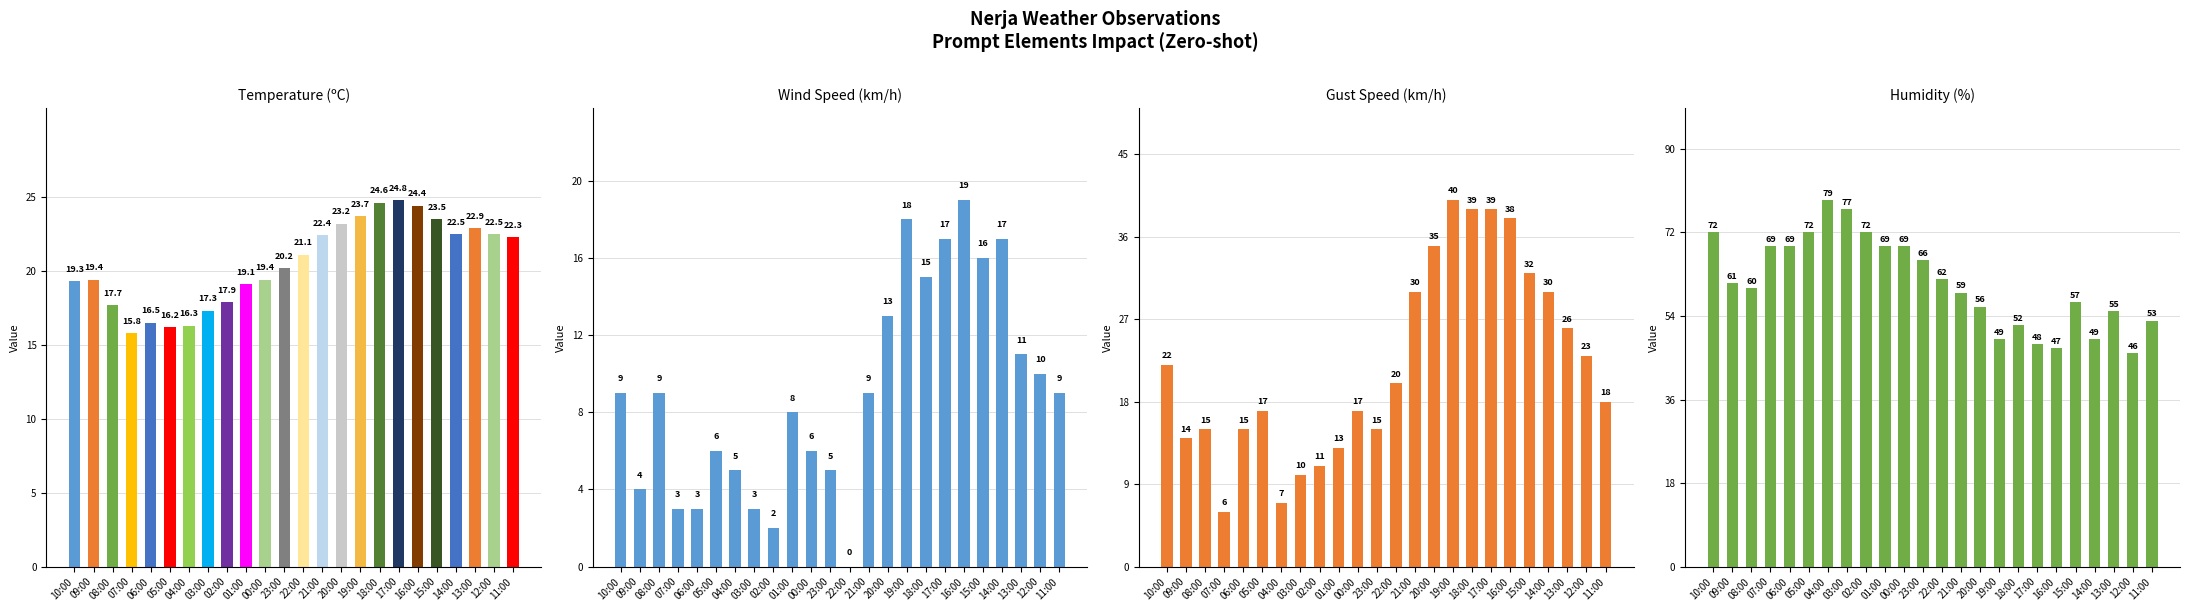

Reading left to right, what are all the values shown in this chart?

Temperature (ºC): 10:00=19.3	09:00=19.4	08:00=17.7	07:00=15.8	06:00=16.5	05:00=16.2	04:00=16.3	03:00=17.3	02:00=17.9	01:00=19.1	00:00=19.4	23:00=20.2	22:00=21.1	21:00=22.4	20:00=23.2	19:00=23.7	18:00=24.6	17:00=24.8	16:00=24.4	15:00=23.5	14:00=22.5	13:00=22.9	12:00=22.5	11:00=22.3
Wind Speed (km/h): 10:00=9.0	09:00=4.0	08:00=9.0	07:00=3.0	06:00=3.0	05:00=6.0	04:00=5.0	03:00=3.0	02:00=2.0	01:00=8.0	00:00=6.0	23:00=5.0	22:00=0.0	21:00=9.0	20:00=13.0	19:00=18.0	18:00=15.0	17:00=17.0	16:00=19.0	15:00=16.0	14:00=17.0	13:00=11.0	12:00=10.0	11:00=9.0
Gust (km/h): 10:00=22.0	09:00=14.0	08:00=15.0	07:00=6.0	06:00=15.0	05:00=17.0	04:00=7.0	03:00=10.0	02:00=11.0	01:00=13.0	00:00=17.0	23:00=15.0	22:00=20.0	21:00=30.0	20:00=35.0	19:00=40.0	18:00=39.0	17:00=39.0	16:00=38.0	15:00=32.0	14:00=30.0	13:00=26.0	12:00=23.0	11:00=18.0
Humidity (%): 10:00=72.0	09:00=61.0	08:00=60.0	07:00=69.0	06:00=69.0	05:00=72.0	04:00=79.0	03:00=77.0	02:00=72.0	01:00=69.0	00:00=69.0	23:00=66.0	22:00=62.0	21:00=59.0	20:00=56.0	19:00=49.0	18:00=52.0	17:00=48.0	16:00=47.0	15:00=57.0	14:00=49.0	13:00=55.0	12:00=46.0	11:00=53.0